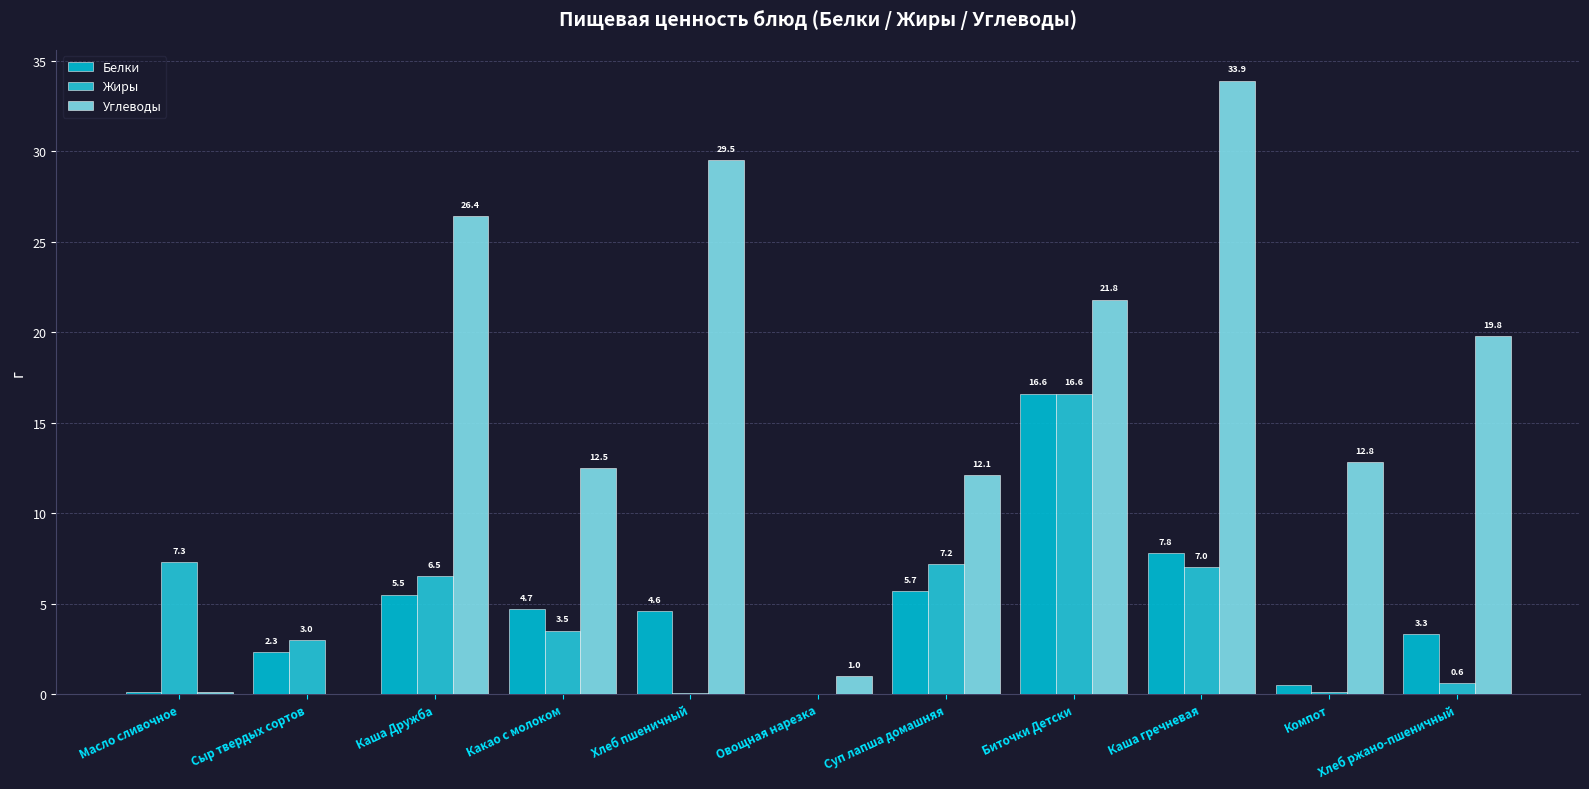

Is the value of Углеводы at Масло сливочное greater than the value of Белки at Каша Дружба?

No